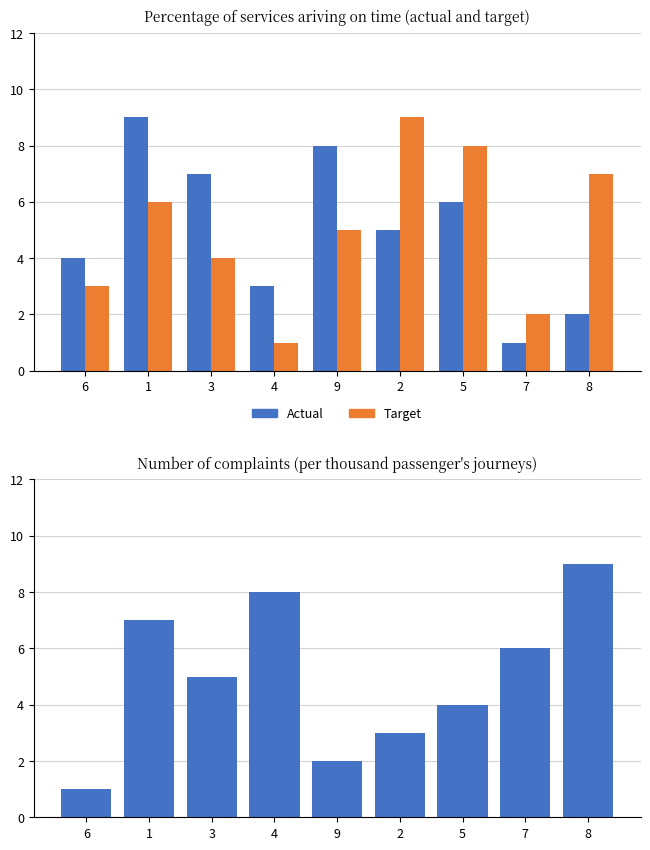

What is the label of the 7th bar from the left?

5